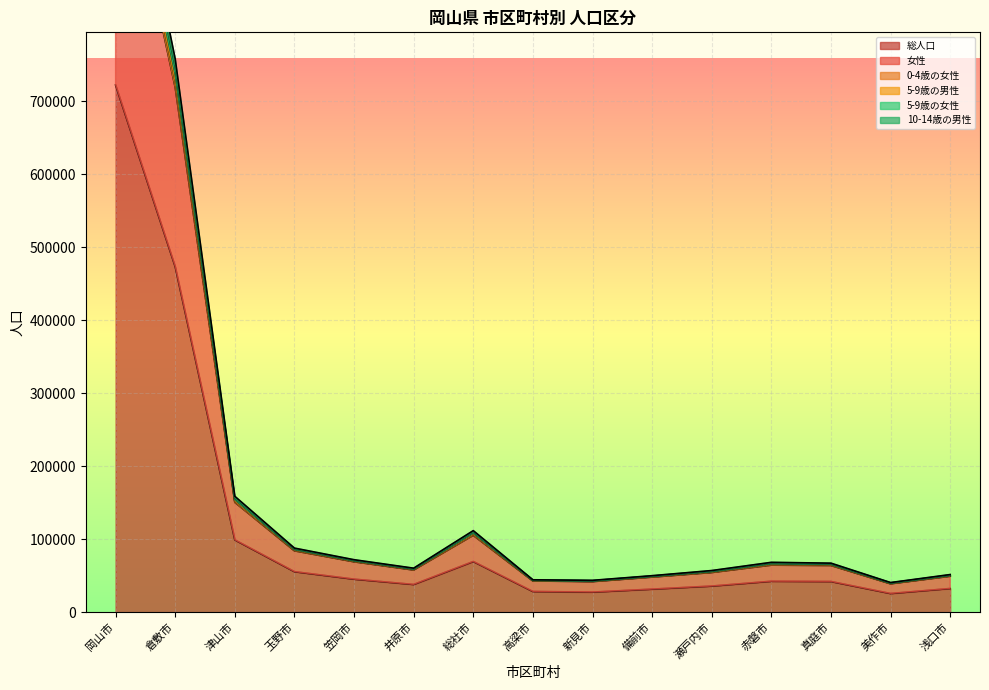

What is the spread (max minus min) of values at 総社市?

42313